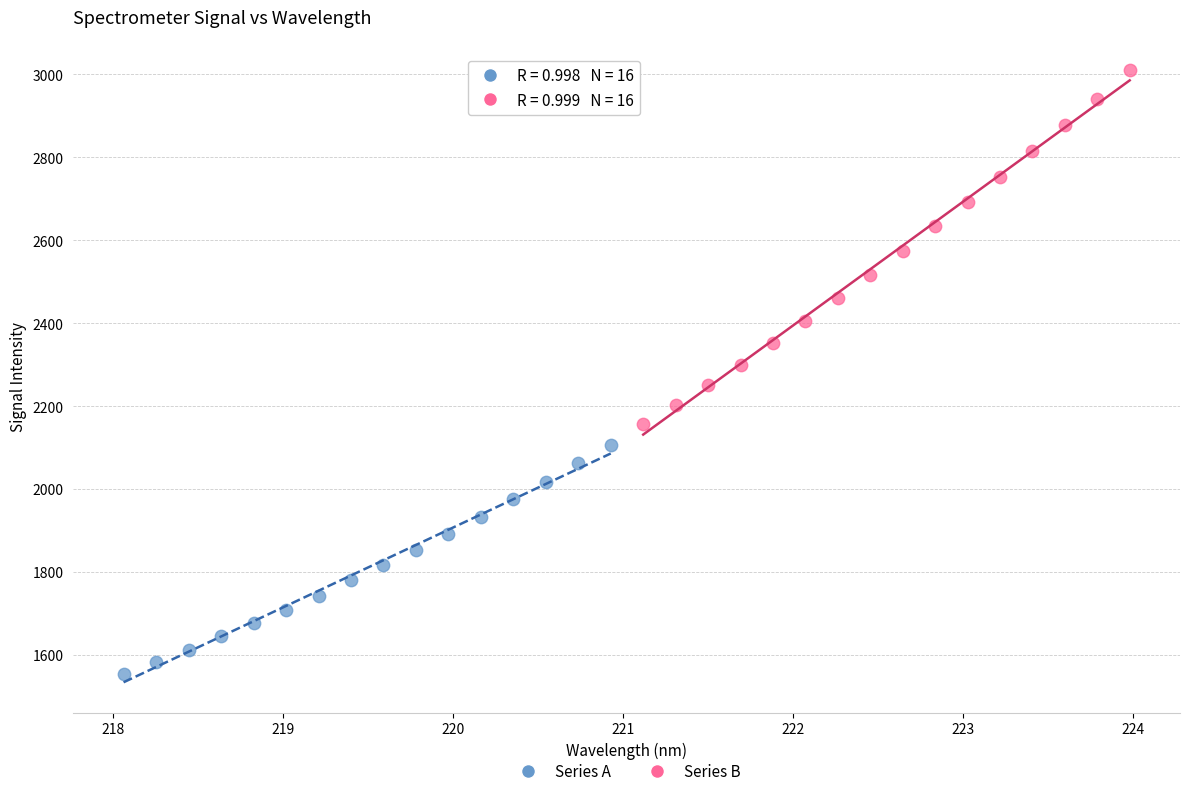

Which series has the largest Y range (max minus min)?

Series B